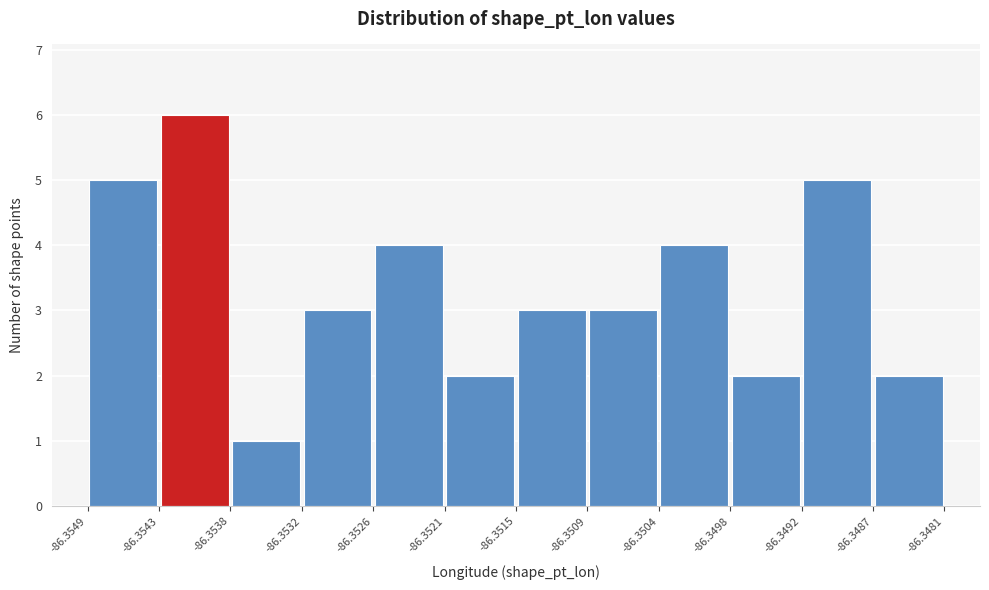

Reading left to right, transcribe this chart: for each bar, give the range it covers on the x-axis and its height. The values are not printed on the chart, so give them approximately, as read against the axis.

-86.3549 to -86.3543: 5
-86.3543 to -86.3538: 6
-86.3538 to -86.3532: 1
-86.3532 to -86.3526: 3
-86.3526 to -86.3521: 4
-86.3521 to -86.3515: 2
-86.3515 to -86.3509: 3
-86.3509 to -86.3504: 3
-86.3504 to -86.3498: 4
-86.3498 to -86.3492: 2
-86.3492 to -86.3487: 5
-86.3487 to -86.3481: 2